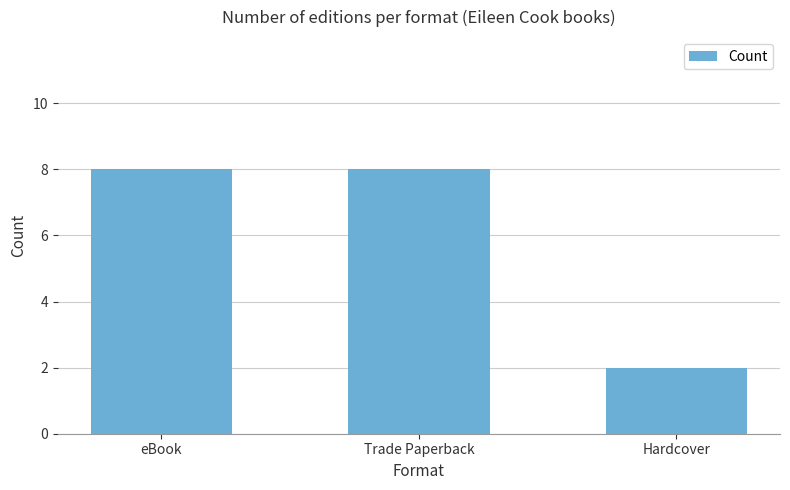

What is the difference between the second highest and minimum values?

6